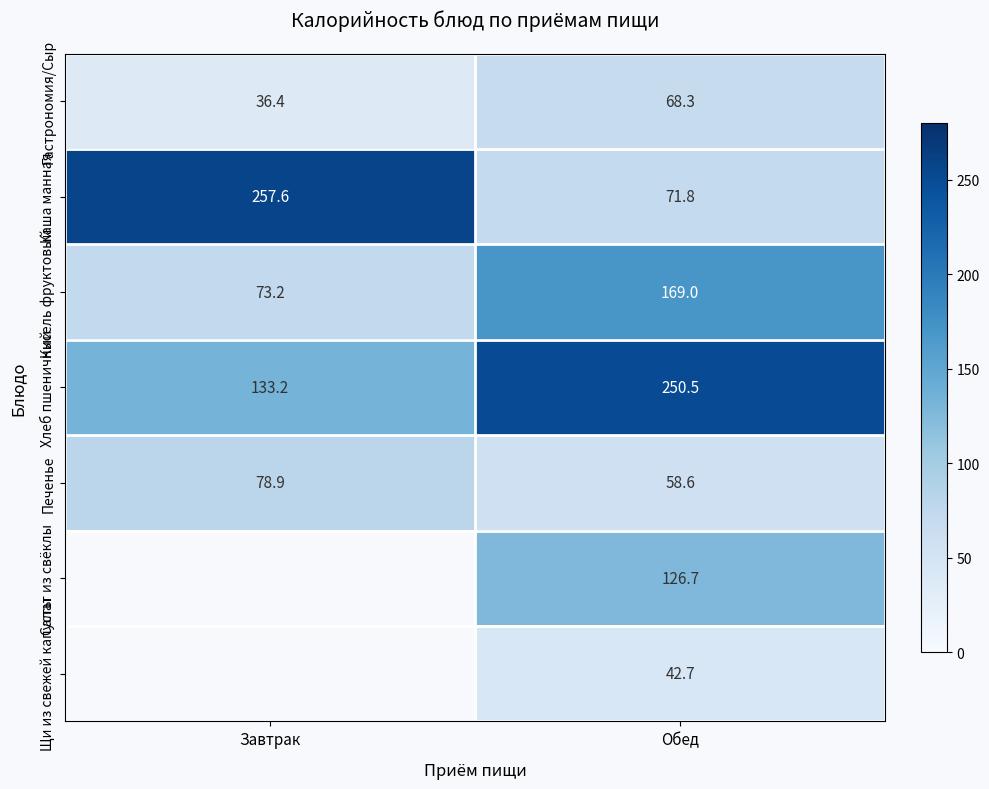

The Гастрономия/Сыр series shows 68.3 at Обед. True or false?

True